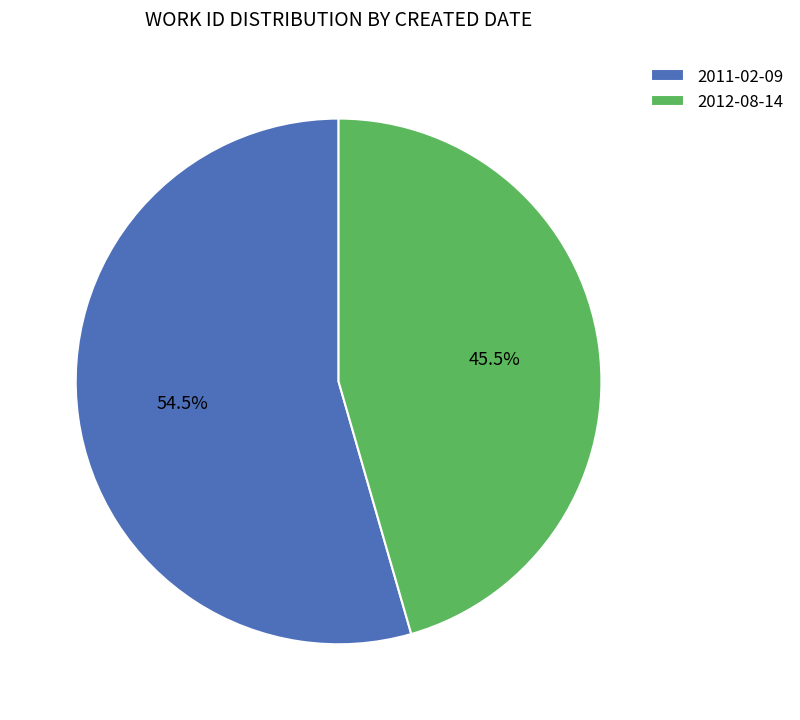

Rank the categories by value from lowest to highest.

2012-08-14, 2011-02-09